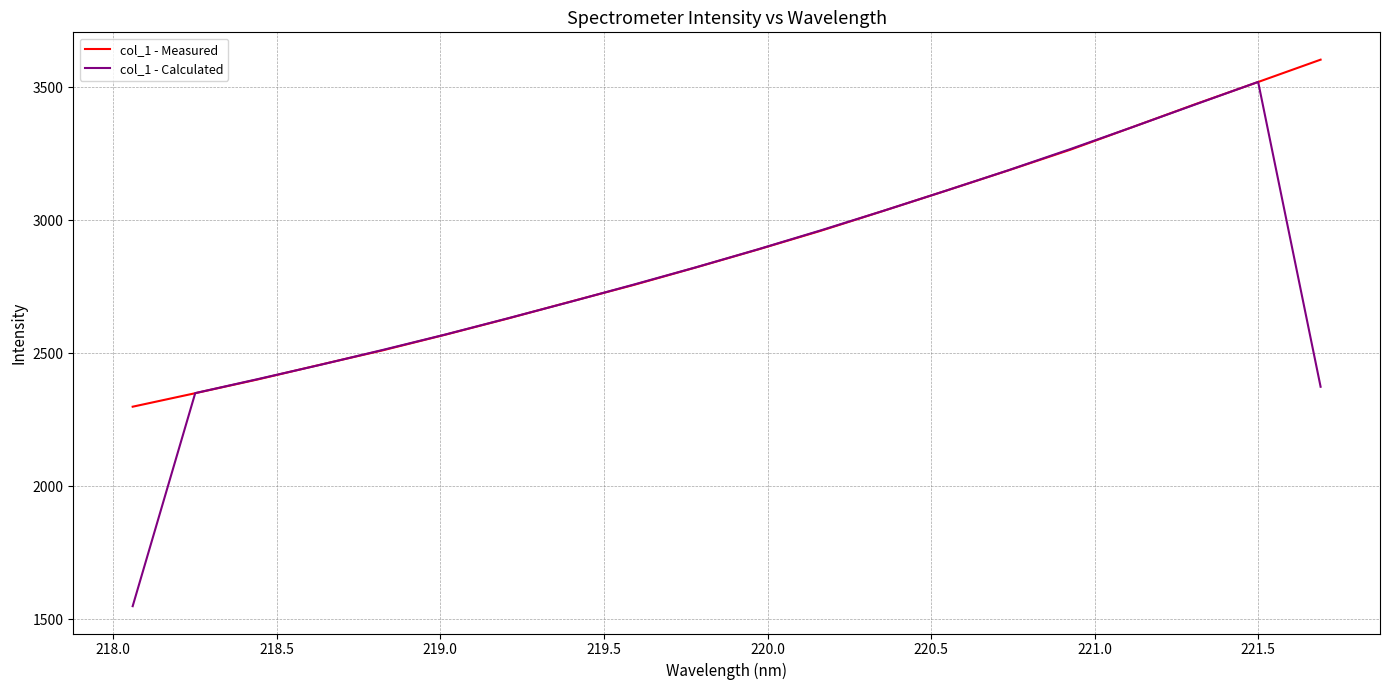

What is the minimum value for col_1 - Calculated?

1550.0